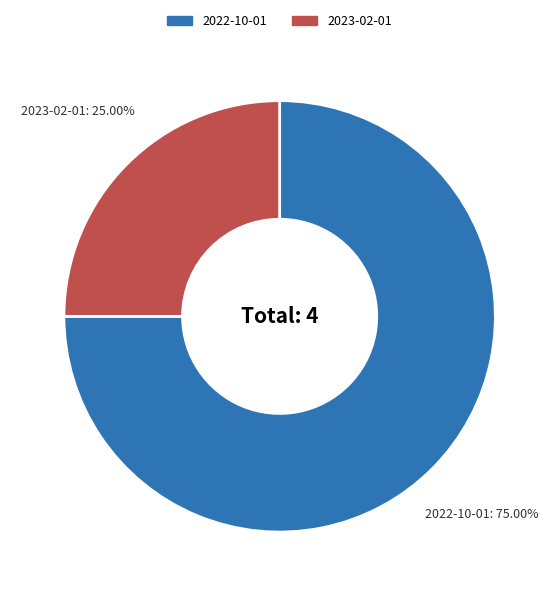

Is there a majority slice in this chart?

Yes